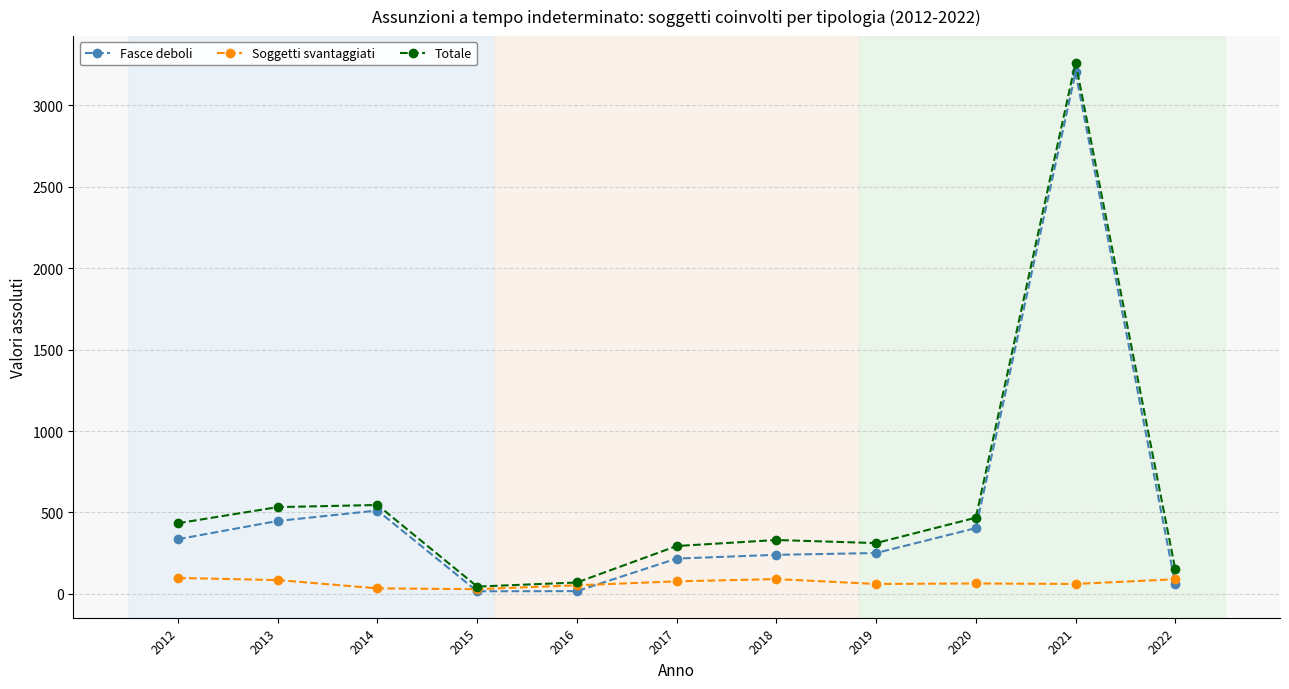

The value of Totale at 2021 is 1523. True or false?

False